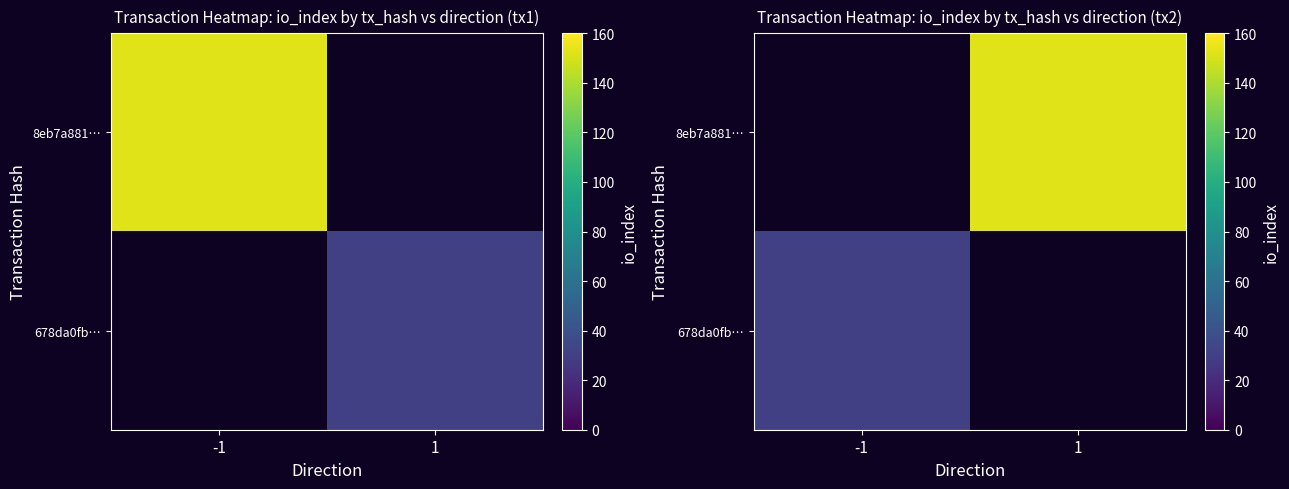

At 1, list the series in order from smallest to largest.

8eb7a881…, 678da0fb…